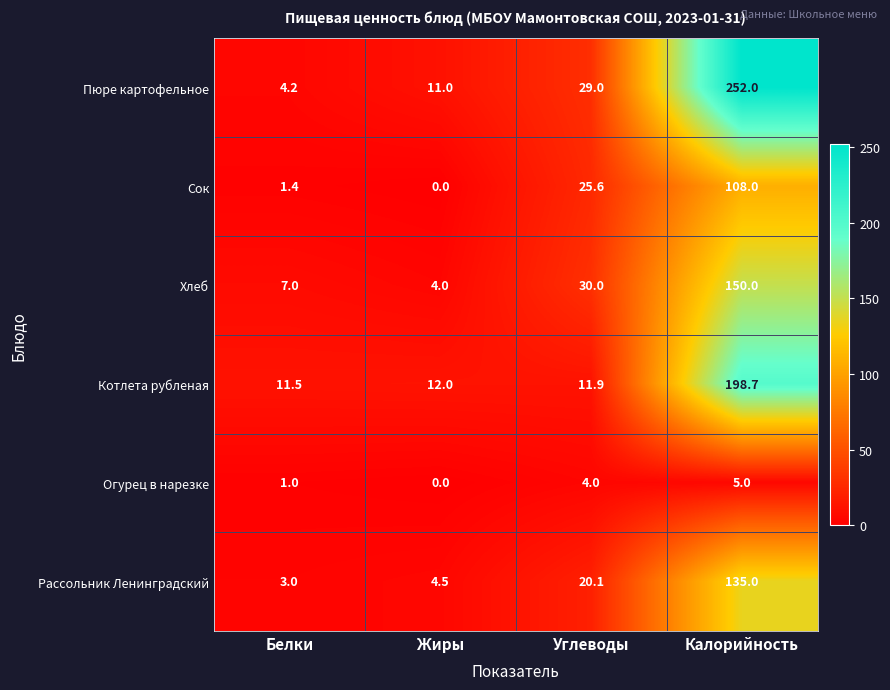

What is the difference between the maximum and minimum values in the Сок series?

108.0